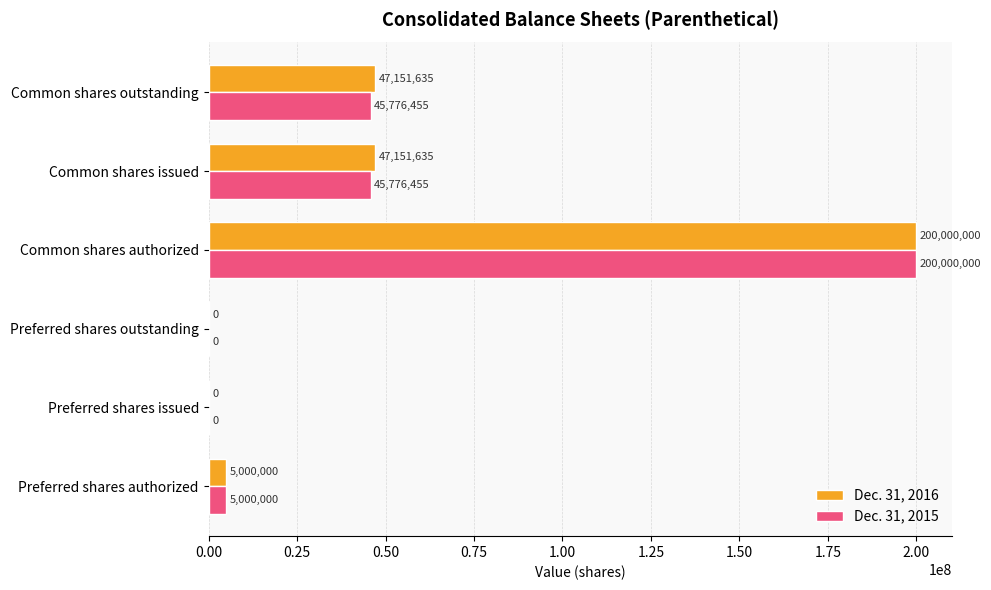

What value does the Dec. 31, 2016 series have at Common shares outstanding, to the nearest 10?

47151640